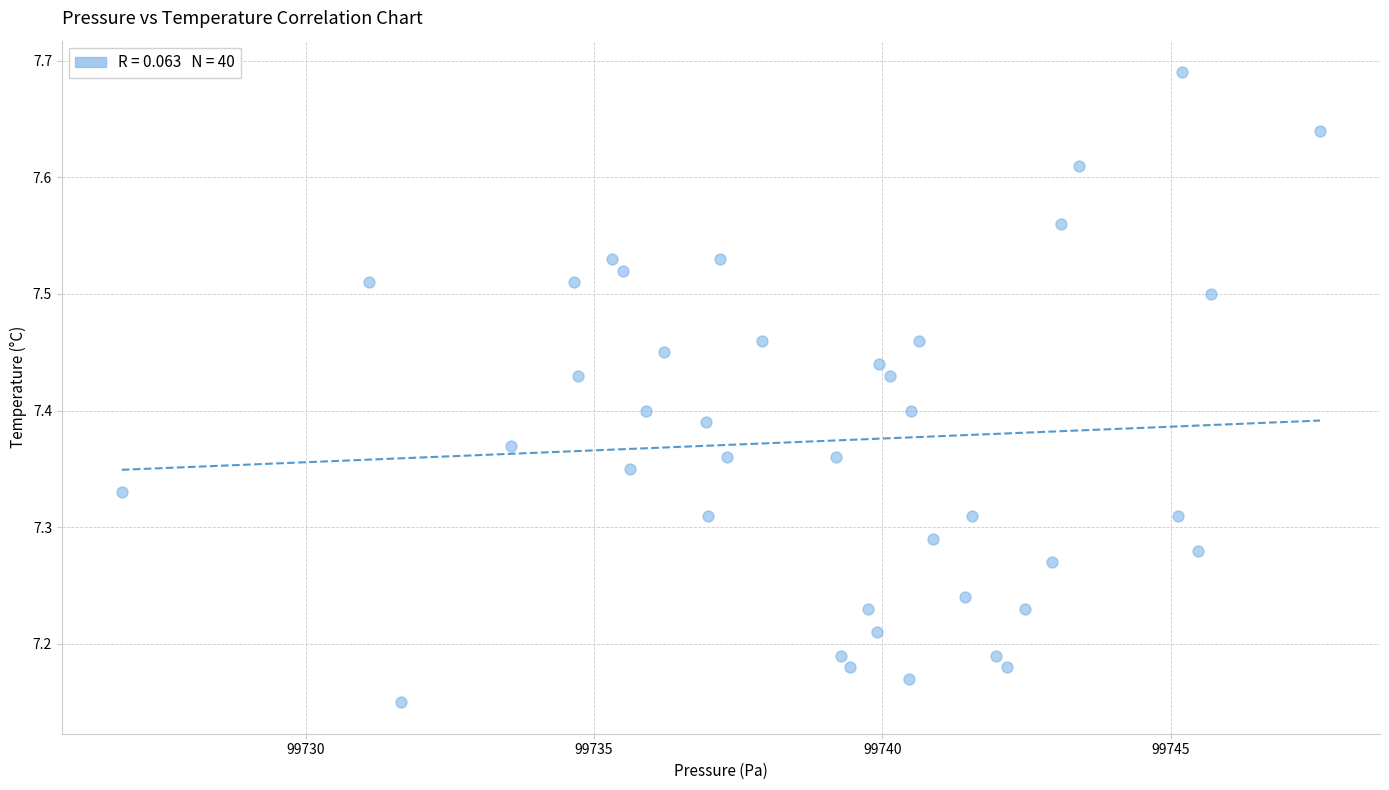

What is the range of X values (max minus min)?

20.8